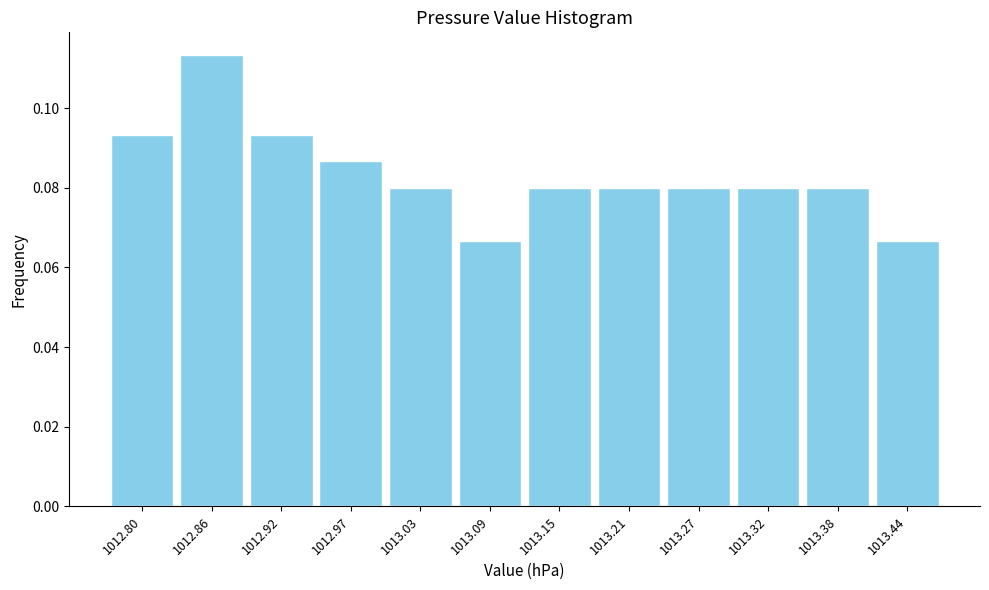

Over which range of the x-axis is the bar tallest?

1012.83 to 1012.89